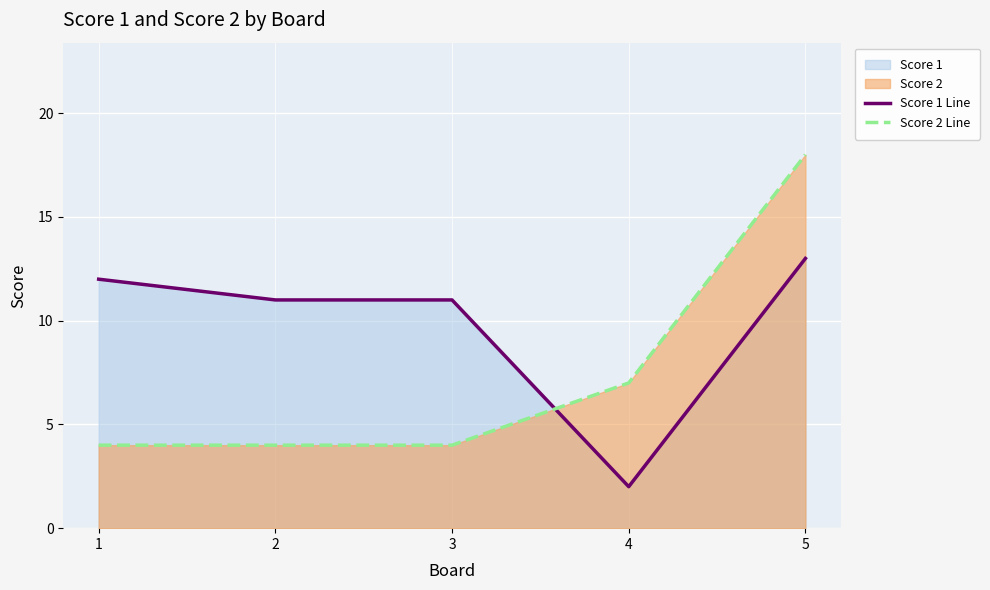

What is the value of the Score 1 Line point at the 4th from the left?

2